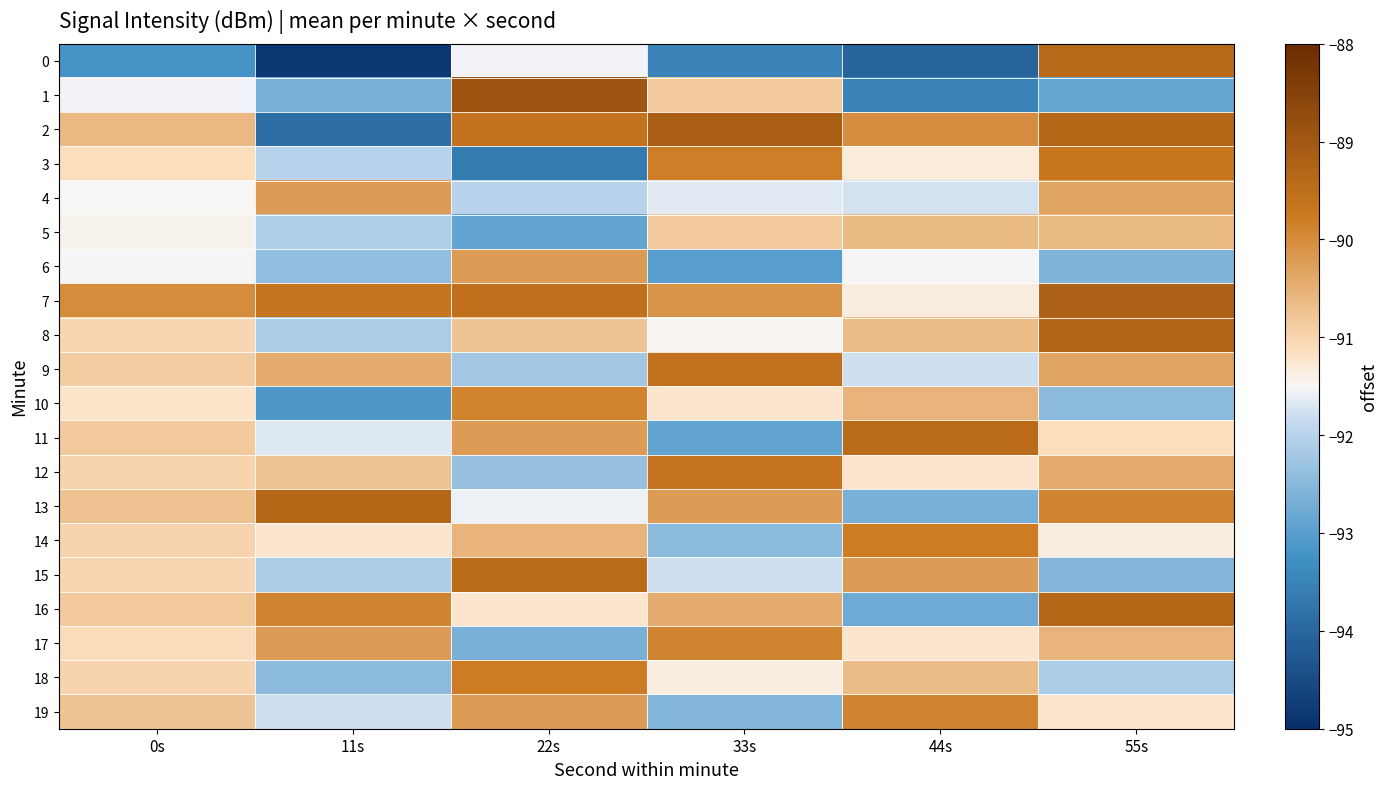

At how many categories does at least one series exceed -94?

6